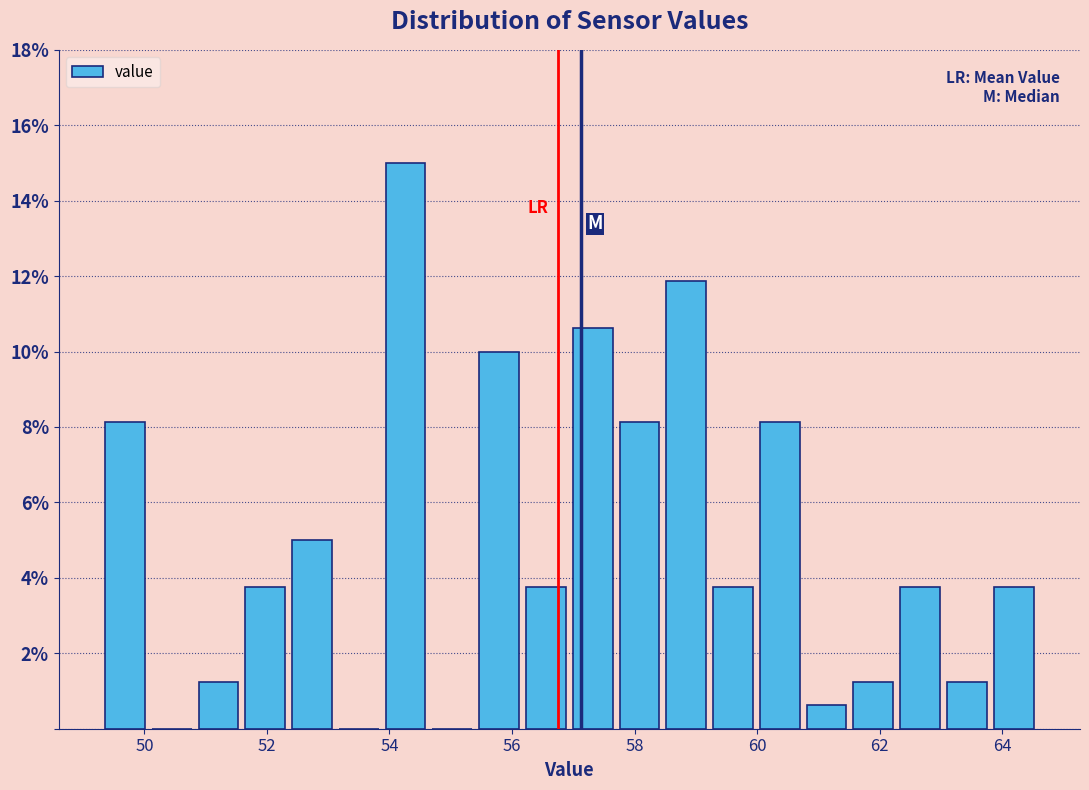

Read against the x-axis, roughly where is the centre of the tallest bar?

54.2